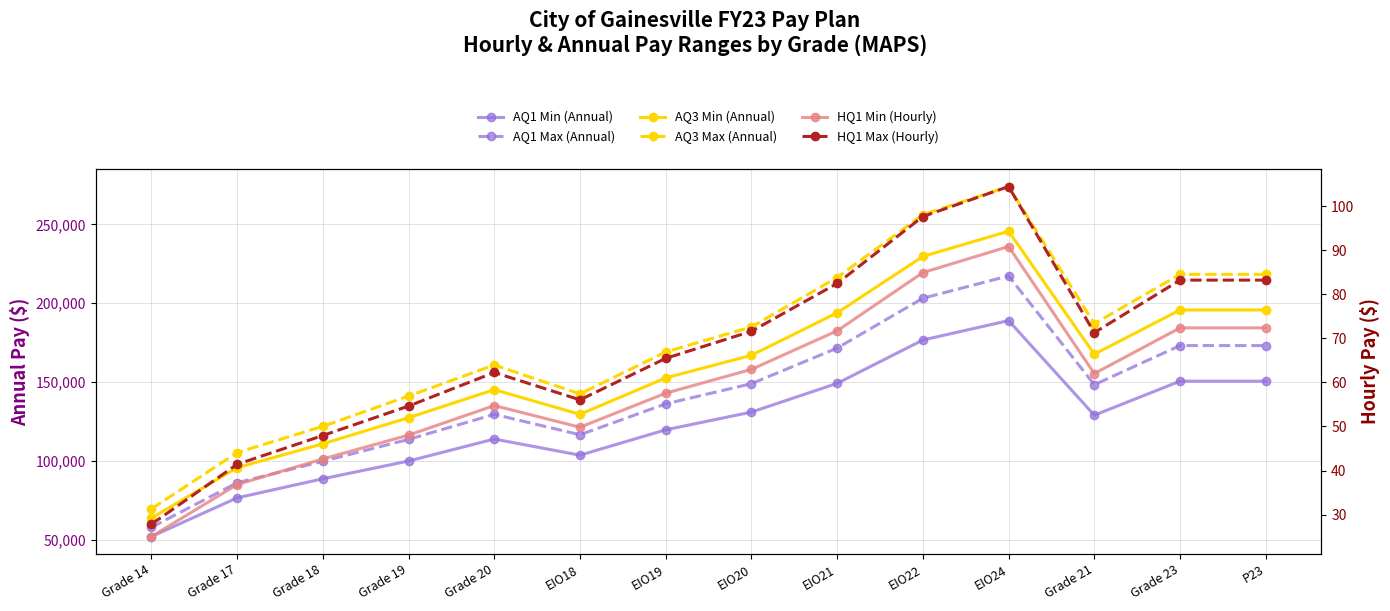

What is the total value across all series at EIO19?

577798.5